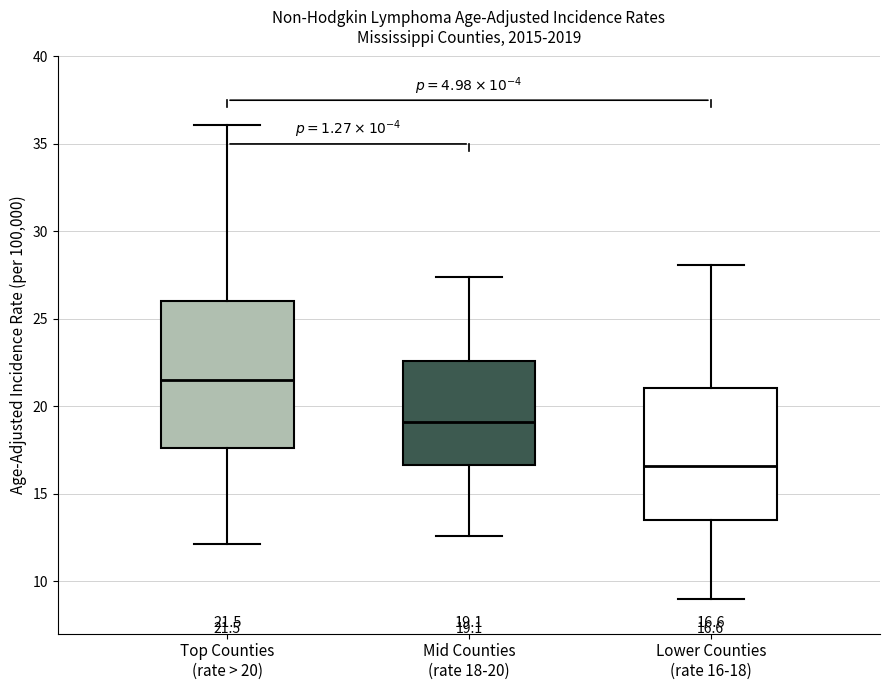

Which box's median line is the highest?

Top Counties (rate > 20)